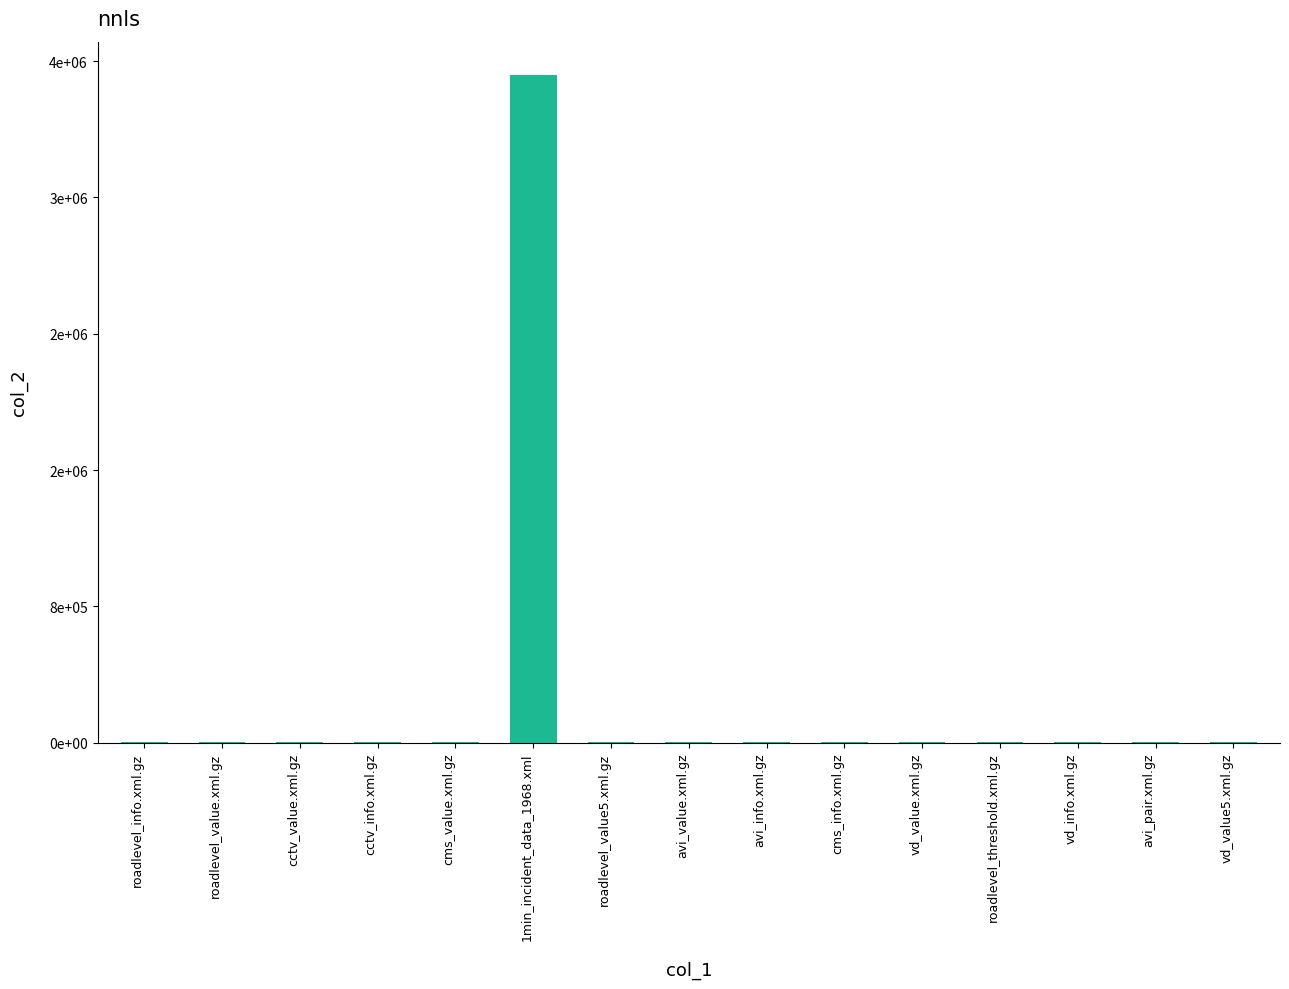

Which category has the lowest value across all series?

avi_value.xml.gz